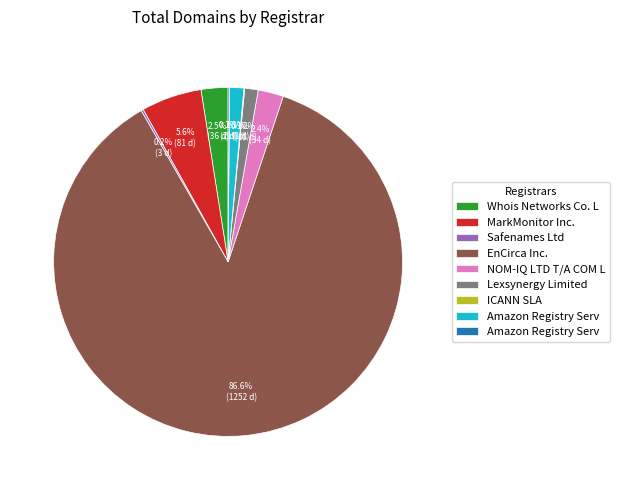

Is there any slice that represents more than half of the pie?

Yes